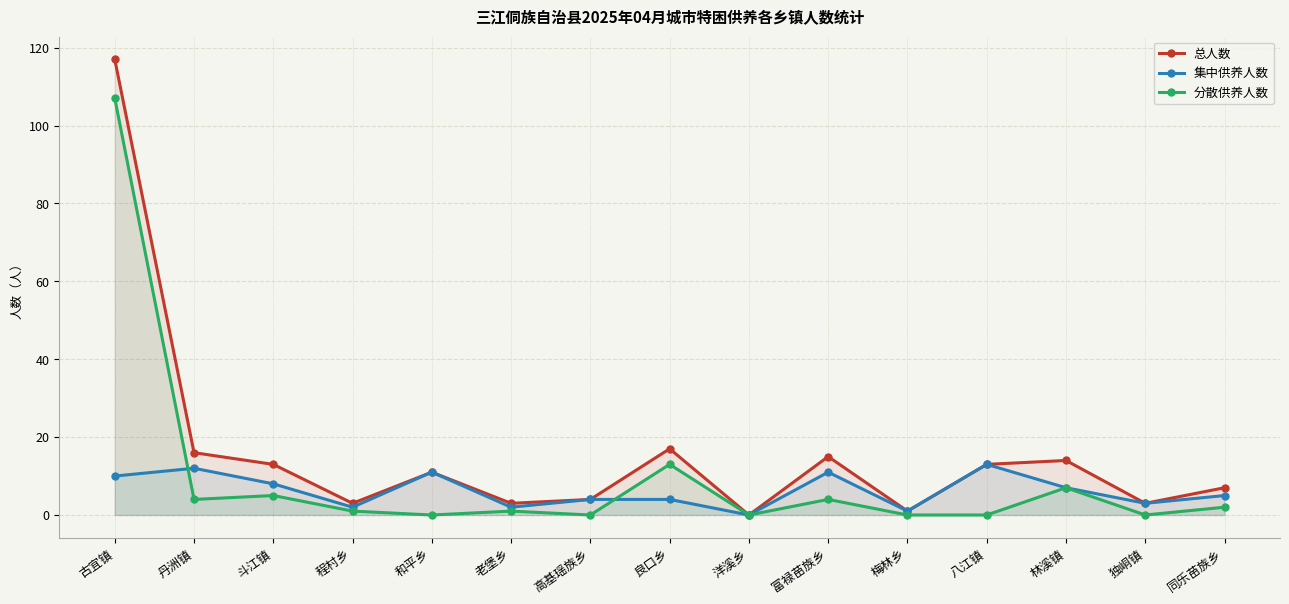

Count the number of categories in the chart.

15